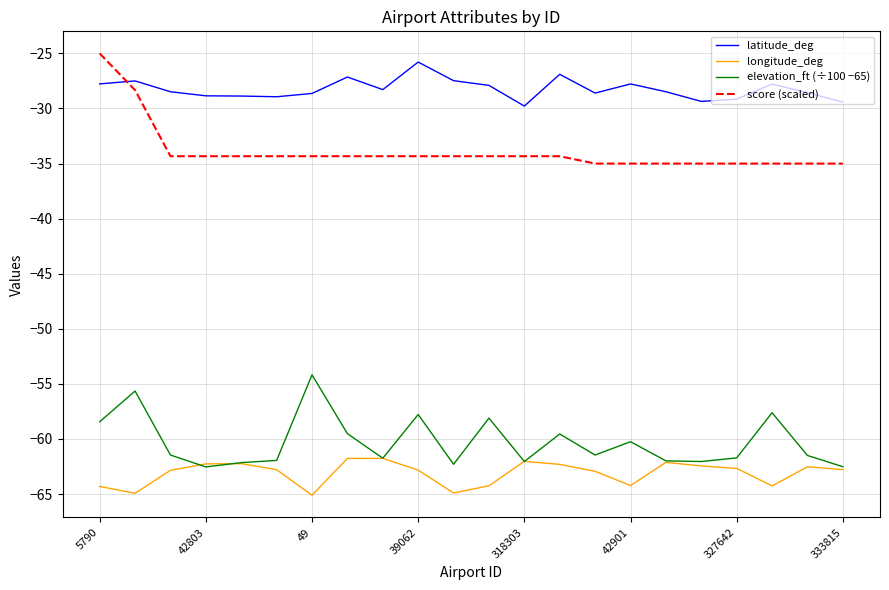

Which series has the largest total across all categories?

latitude_deg